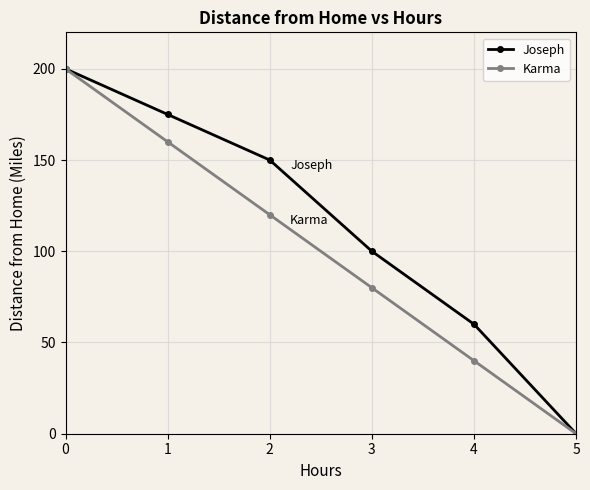

What is the average value of the Karma series?

100